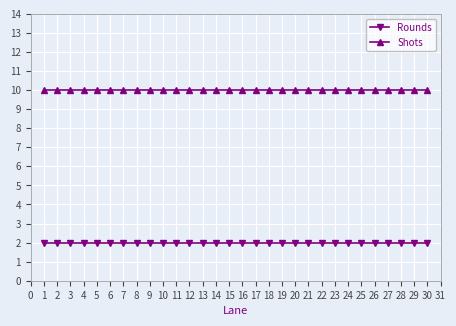

True or false: Shots and Rounds intersect in this chart.

False